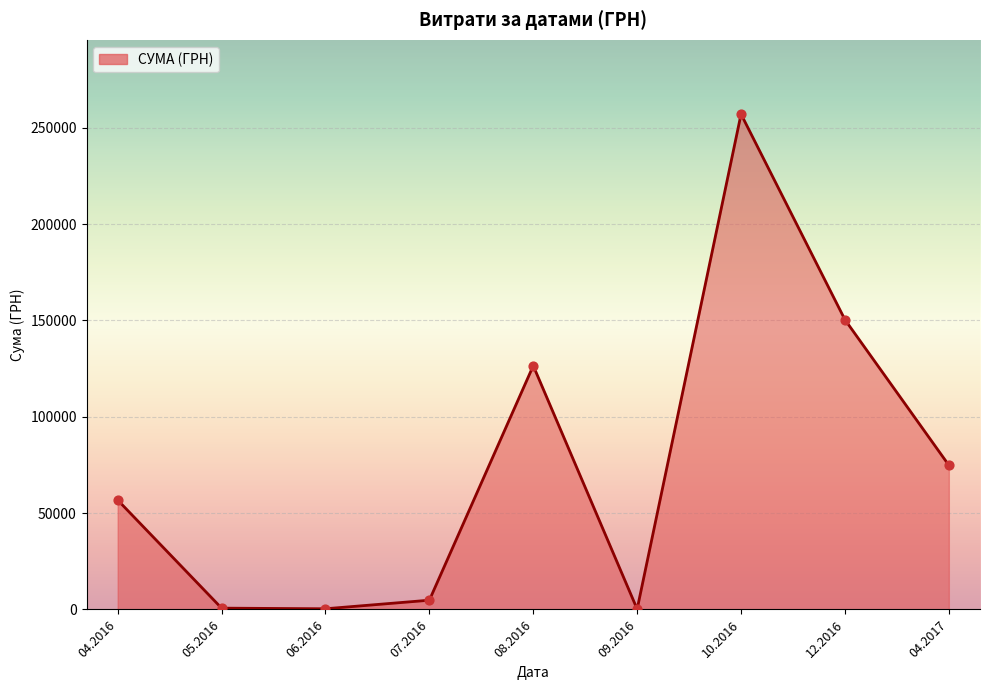

Between 12.2016 and 08.2016, which is larger?

12.2016